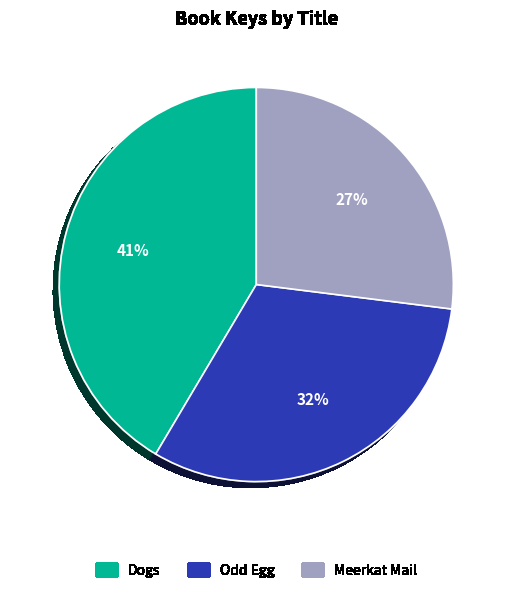

What is the ratio of the value at Odd Egg to the value at Dogs?

0.8